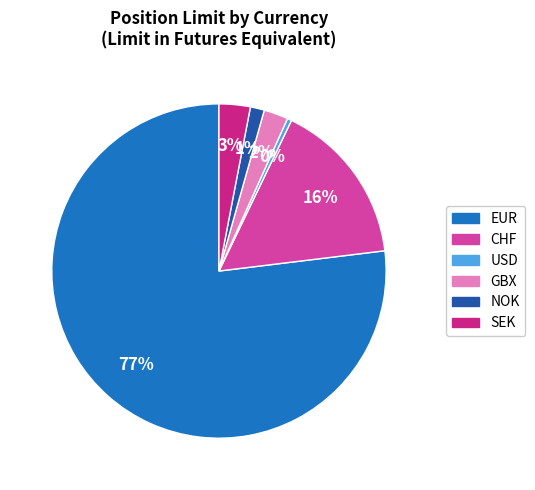

Which has a higher value, EUR or USD?

EUR